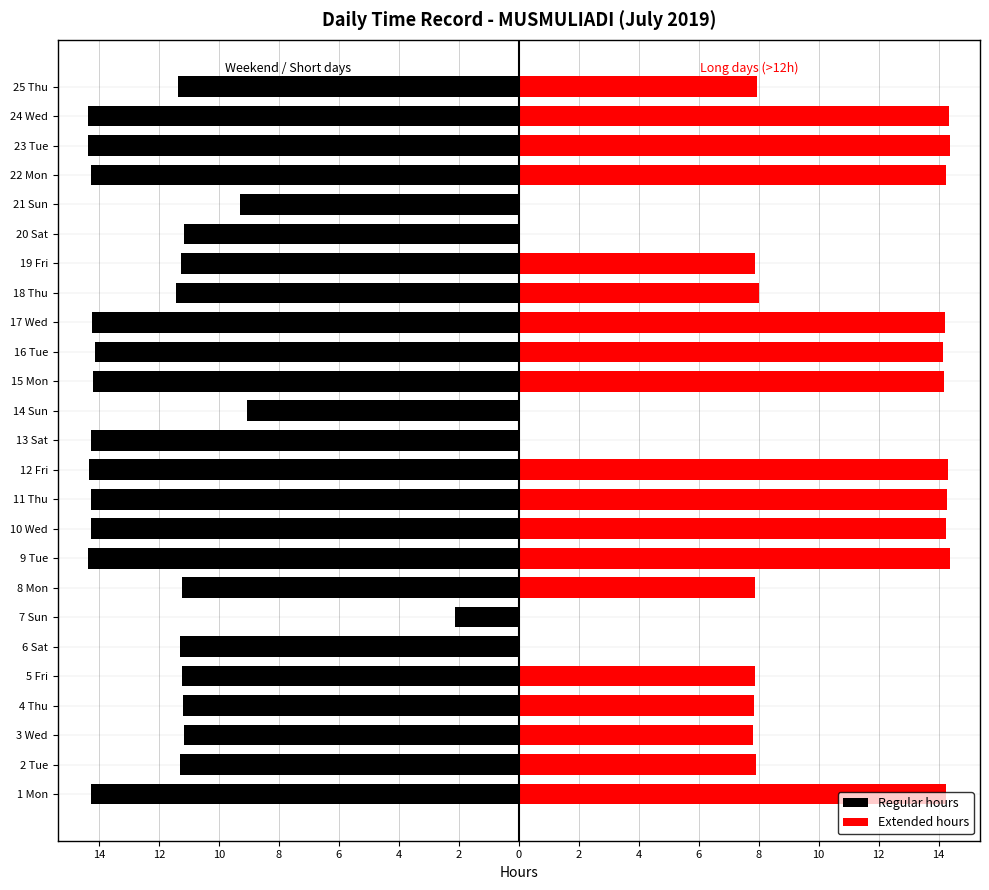

What are all the series names shown in the legend?

Regular hours, Extended hours